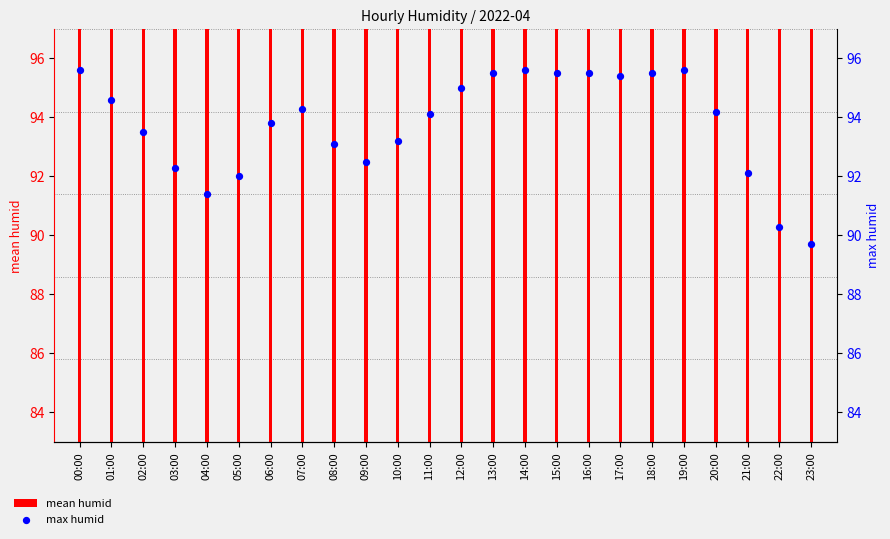

Which series contains the lowest Y value?

mean humid